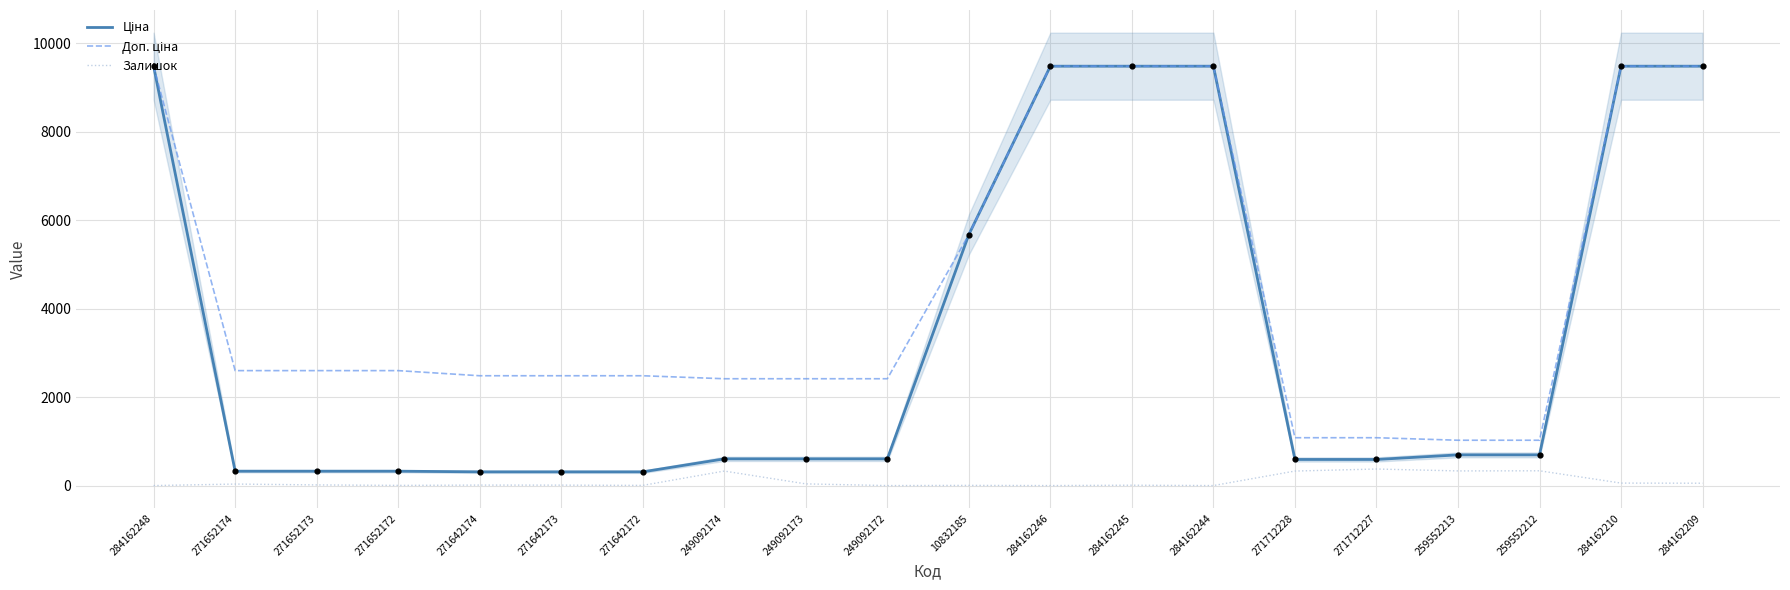

Which series has the widest spread of Y values?

Ціна